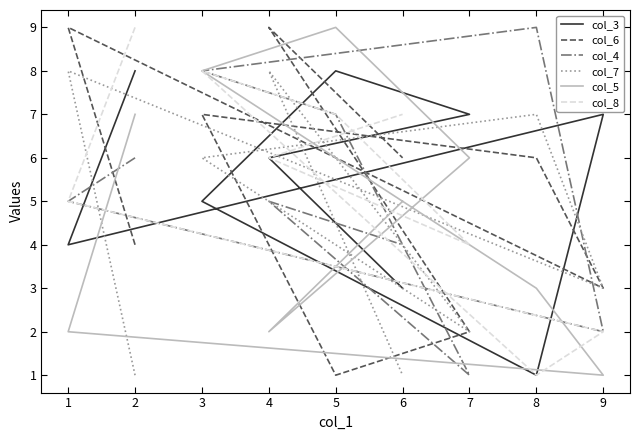

Count the number of categories in the chart.

9